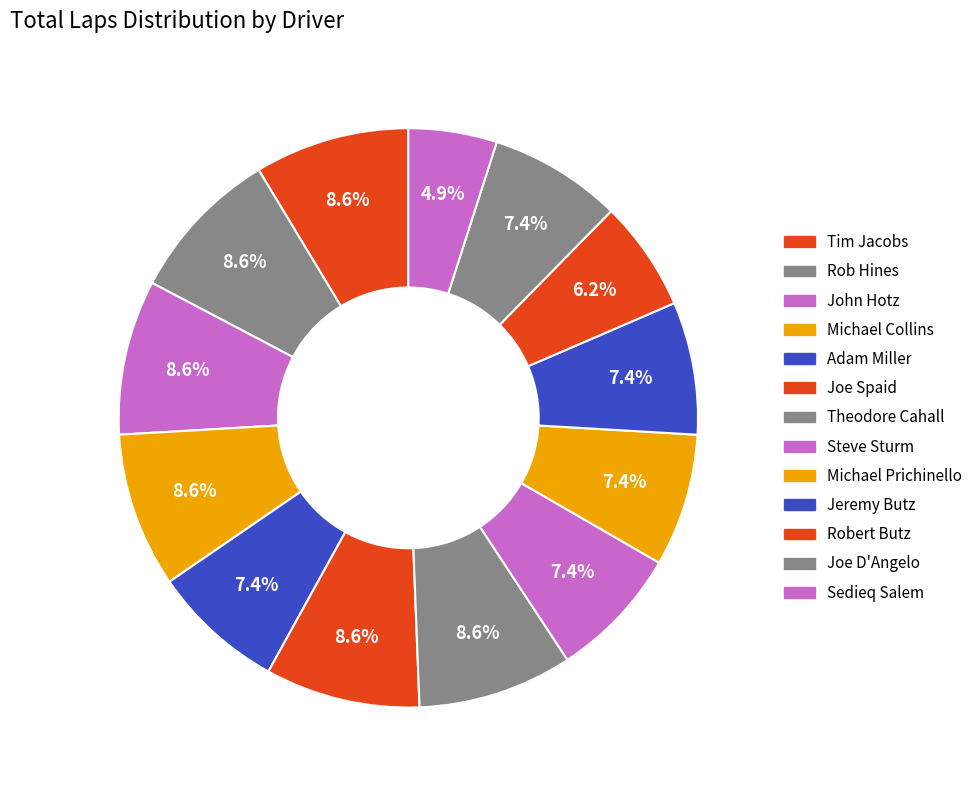

How many slices are in this pie chart?

13